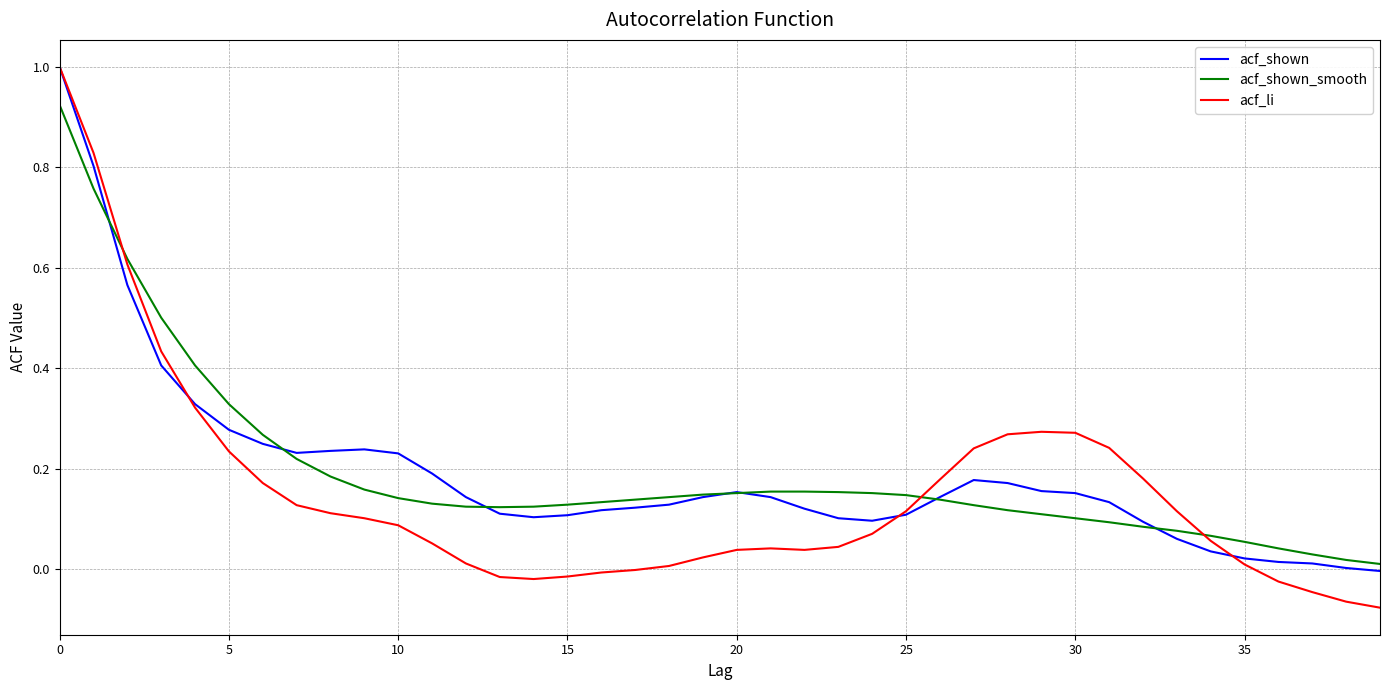

What is the maximum value shown in the chart?

1.0